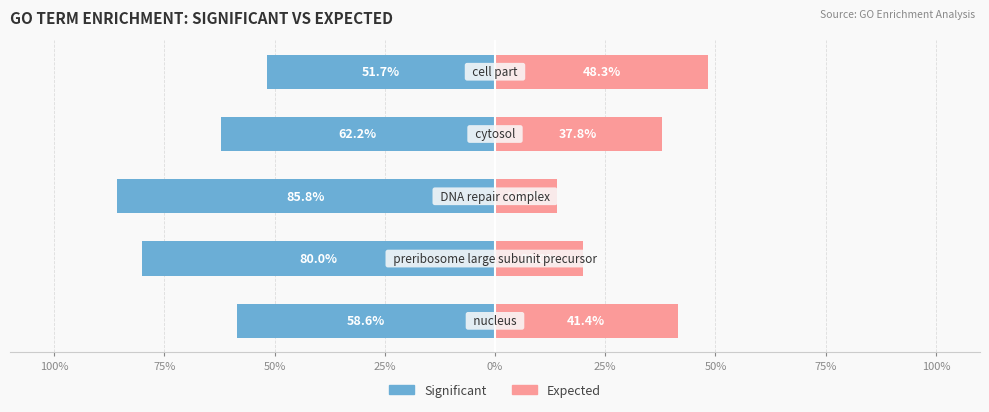

How many data points in Expected are less than 37?

2